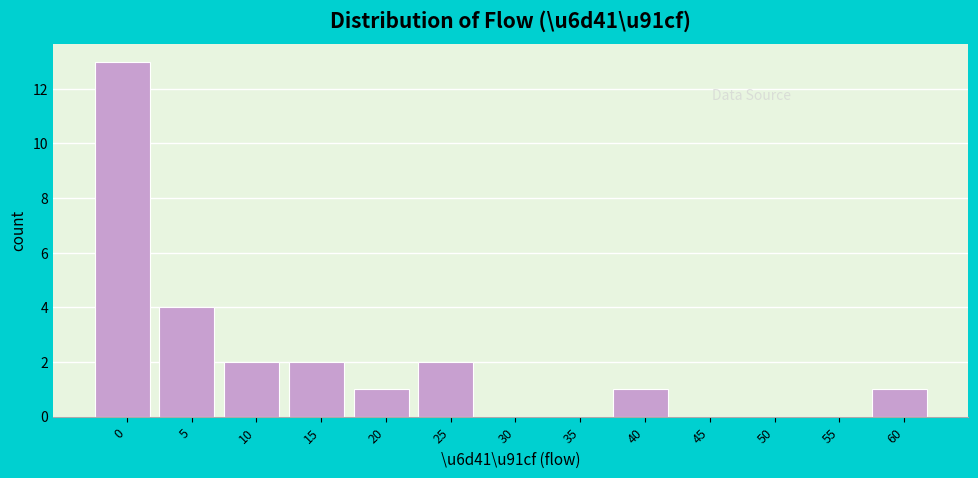

Reading right to left, extract all data points from this chart.

60=1	55=0	50=0	45=0	40=1	35=0	30=0	25=2	20=1	15=2	10=2	5=4	0=13